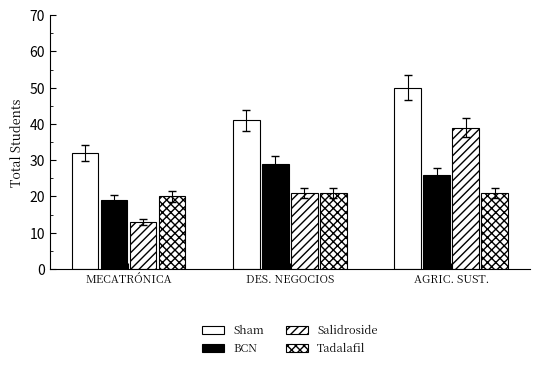

How many groups of bars are there?

3